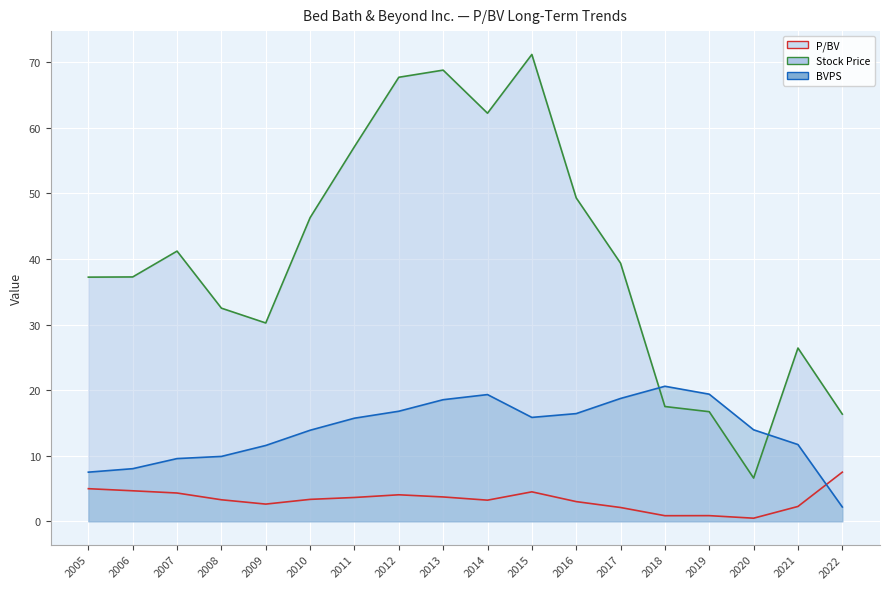

At which category is the sum across all series the highest?

2015